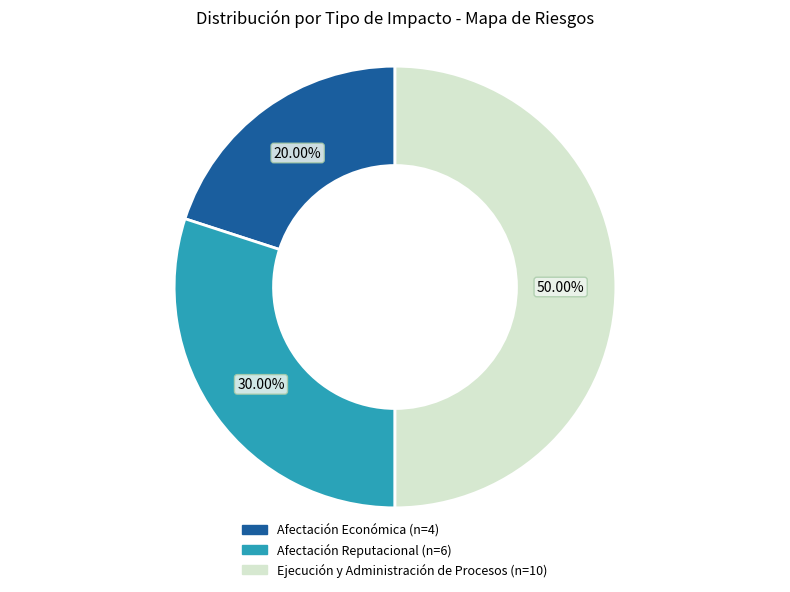

Which slice is the largest?

Ejecucion y Administracion de procesos